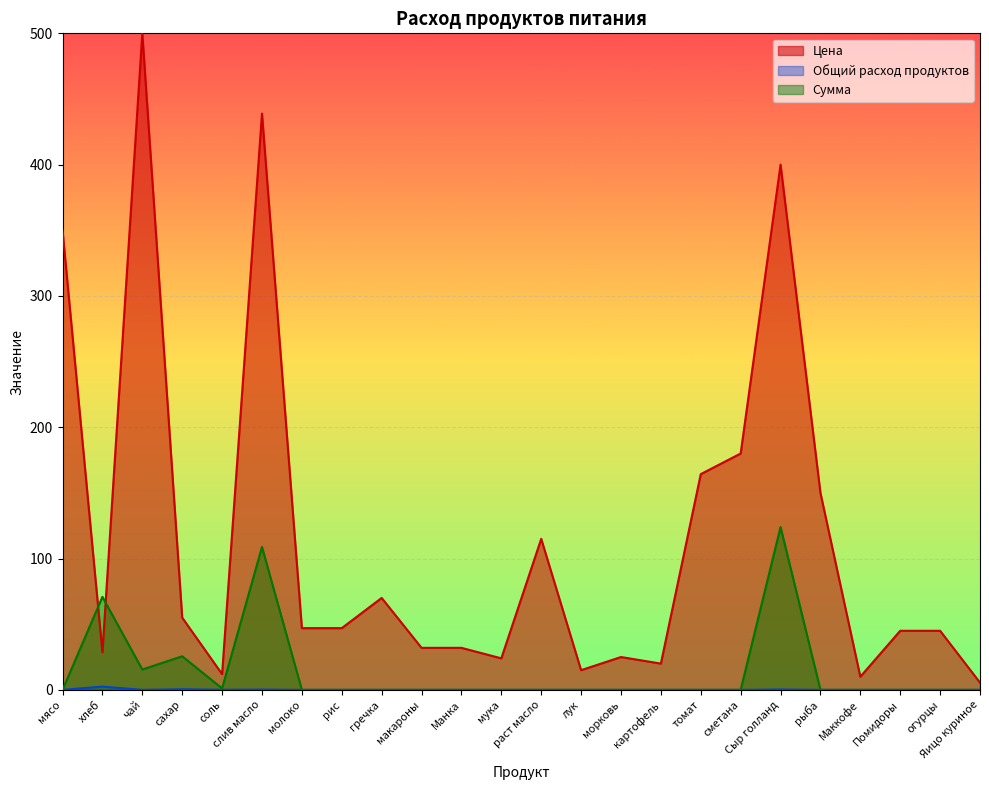

What is the sum of the Цена values at гречка and сметана?

250.0